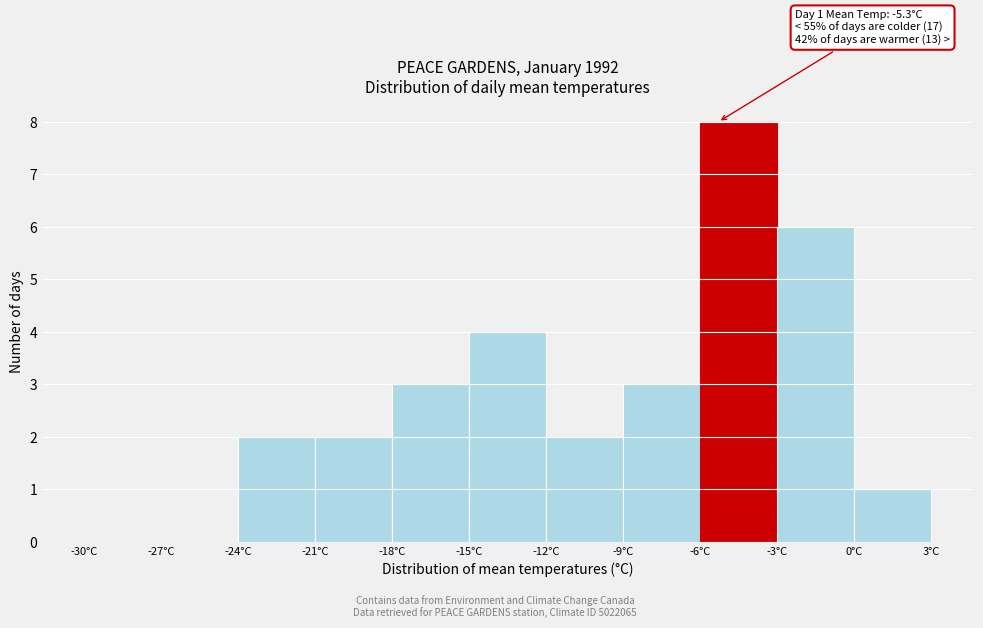

Over which range of the x-axis is the bar tallest?

-6 to -3